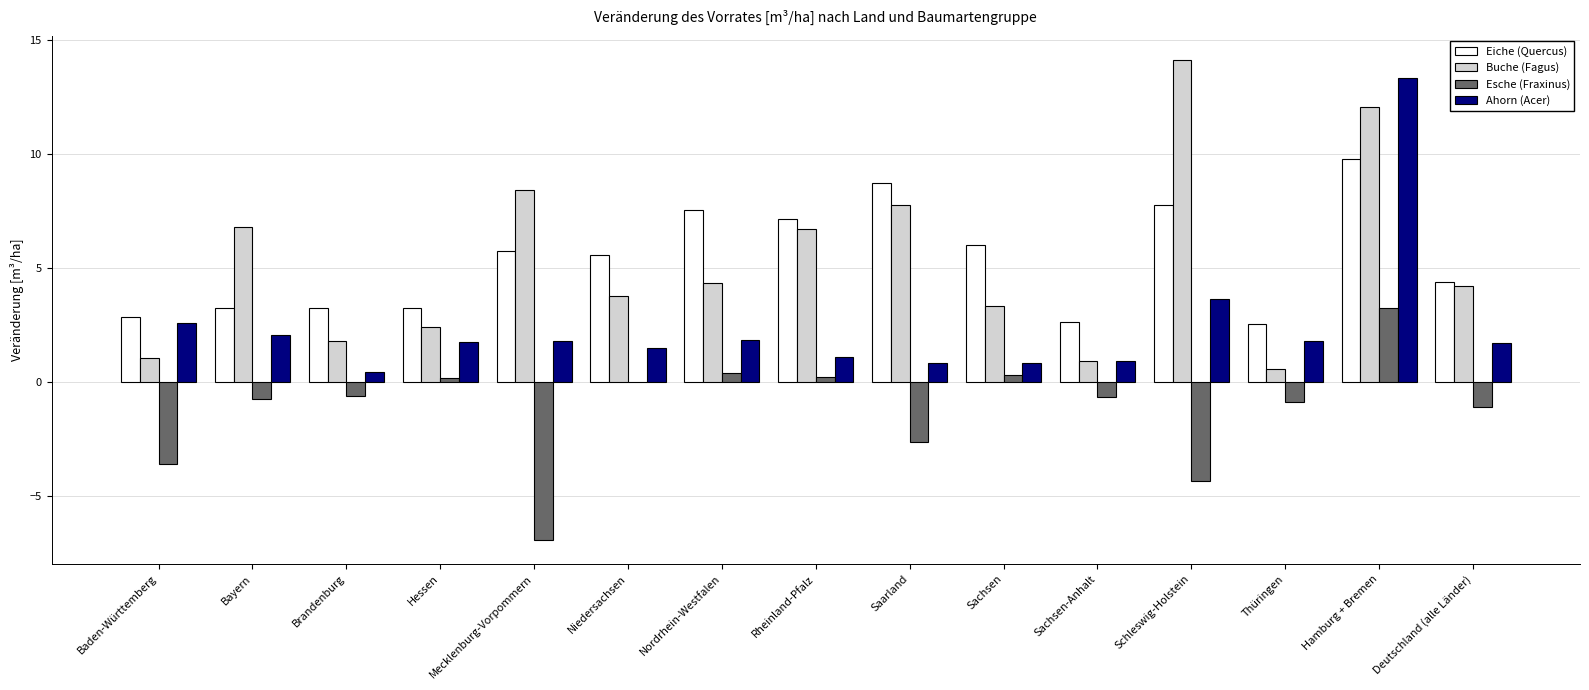

At which category is the sum across all series the highest?

Hamburg + Bremen